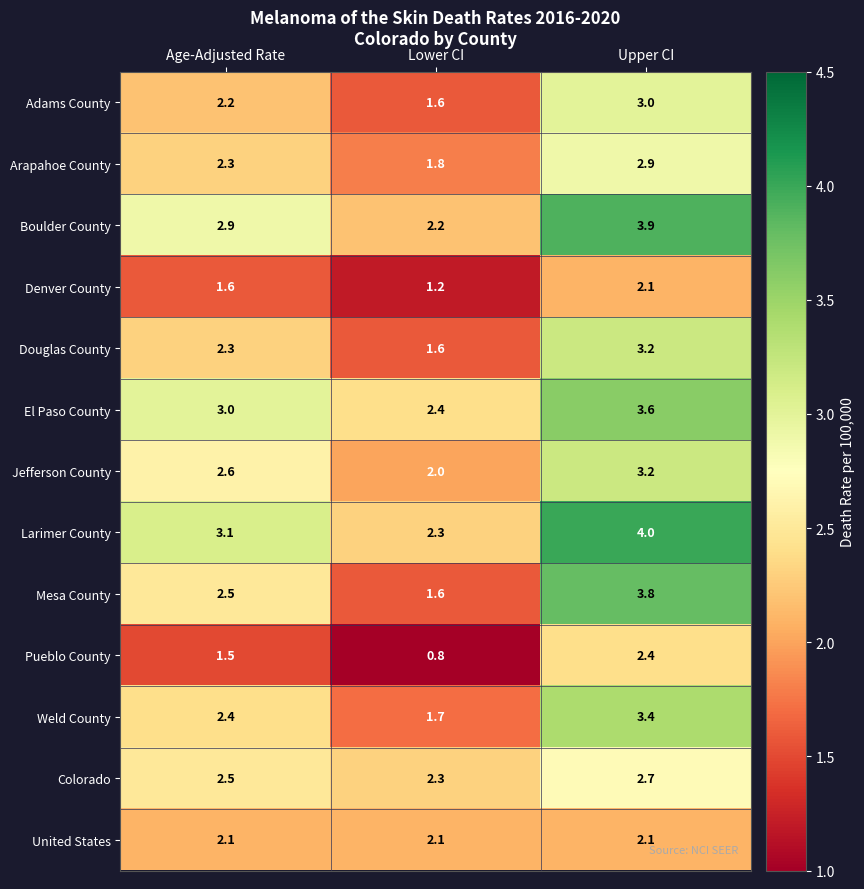

Is the value of Boulder County at Lower CI greater than the value of Arapahoe County at Lower CI?

Yes